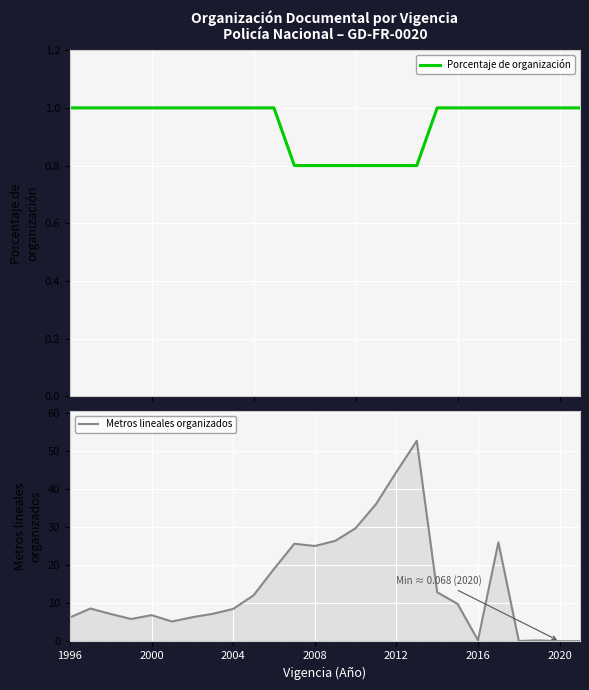

What is the greatest value displayed?

52.7